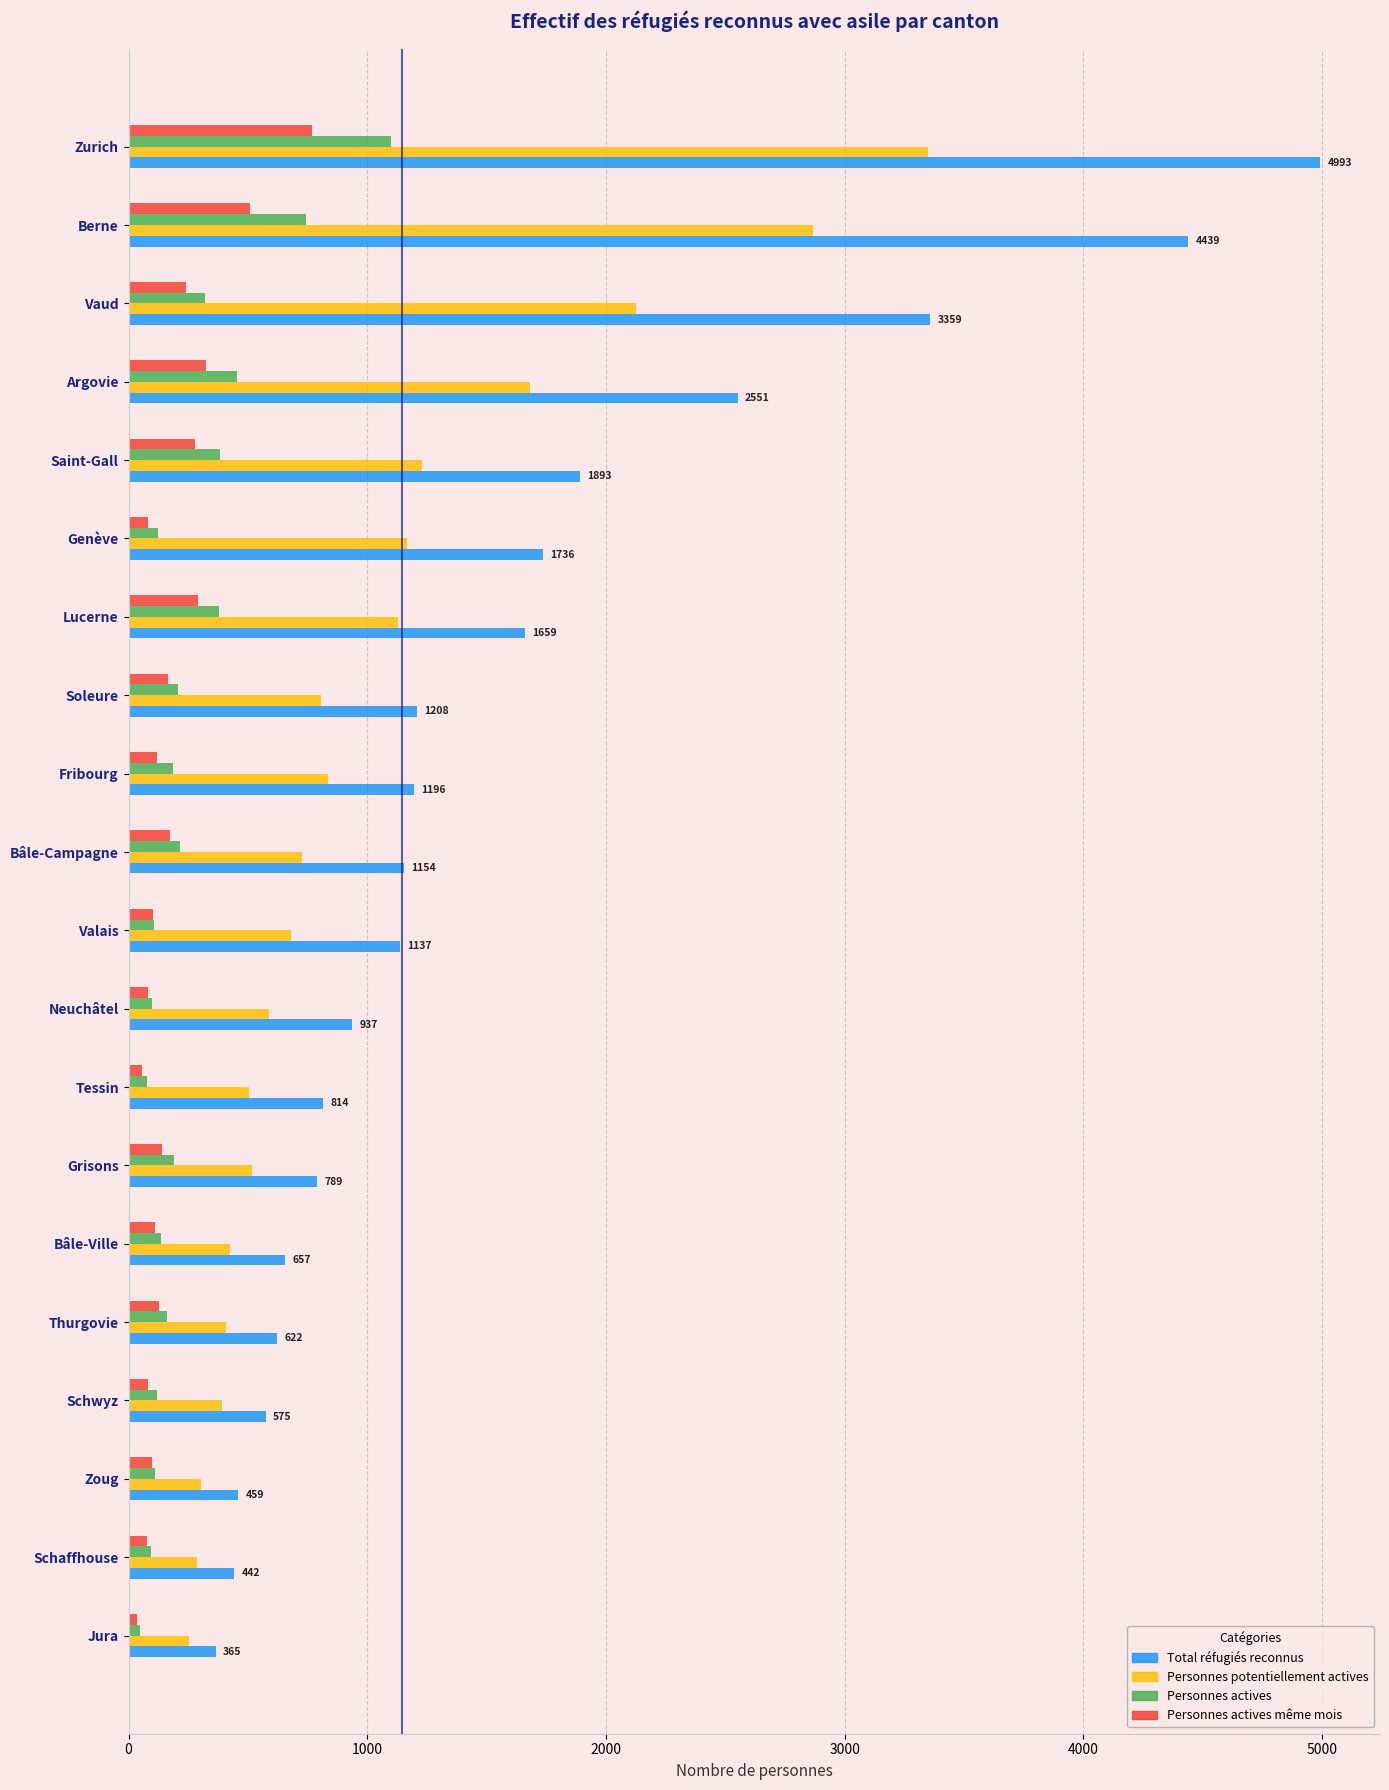

Which series has the largest total across all categories?

Total réfugiés reconnus